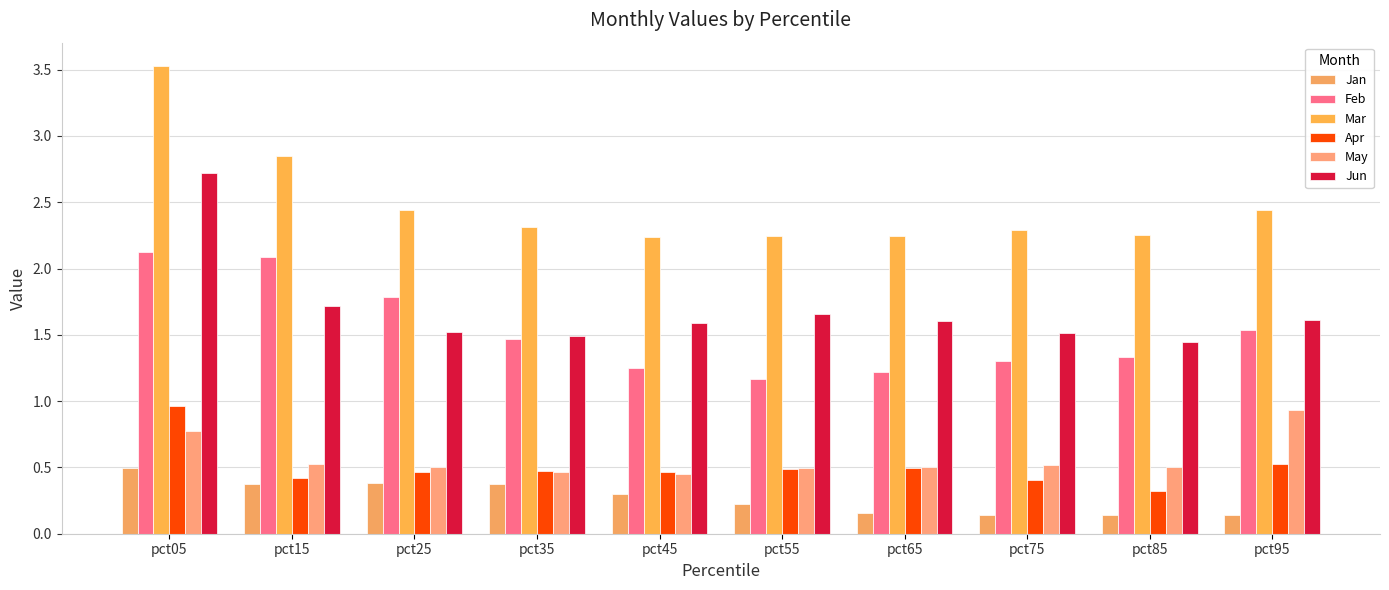

Is it true that Feb equals 1.8 at pct85?

False